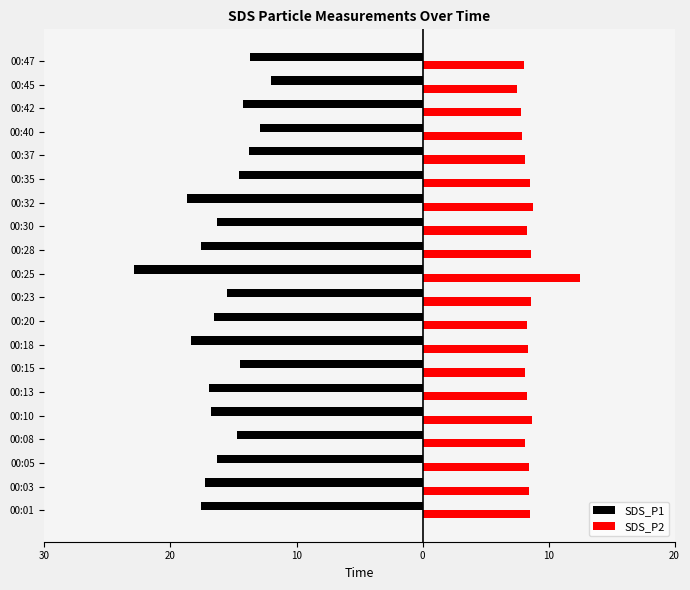

What are all the series names shown in the legend?

SDS_P1, SDS_P2